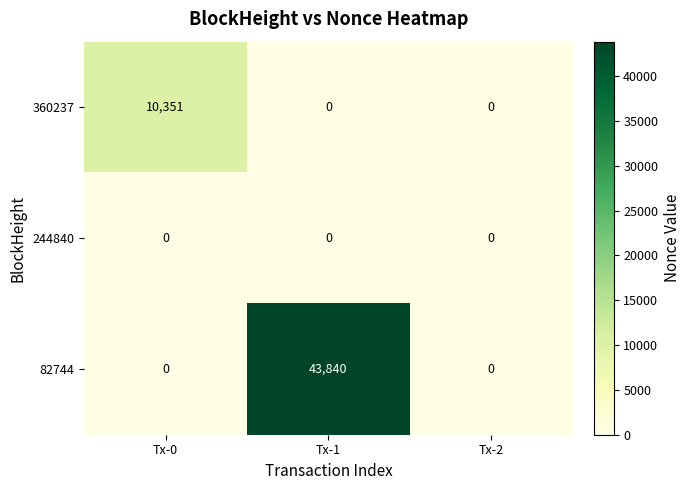

What is the maximum value shown in the chart?

43840